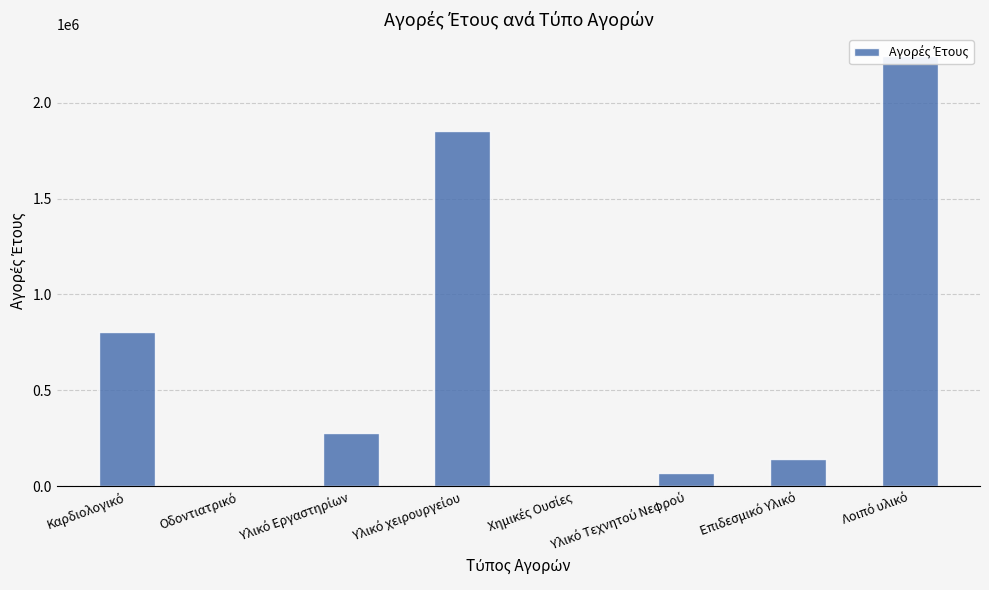

What is the change in value from Υλικό χειρουργείου to Χημικές Ουσίες?

-1850453.9